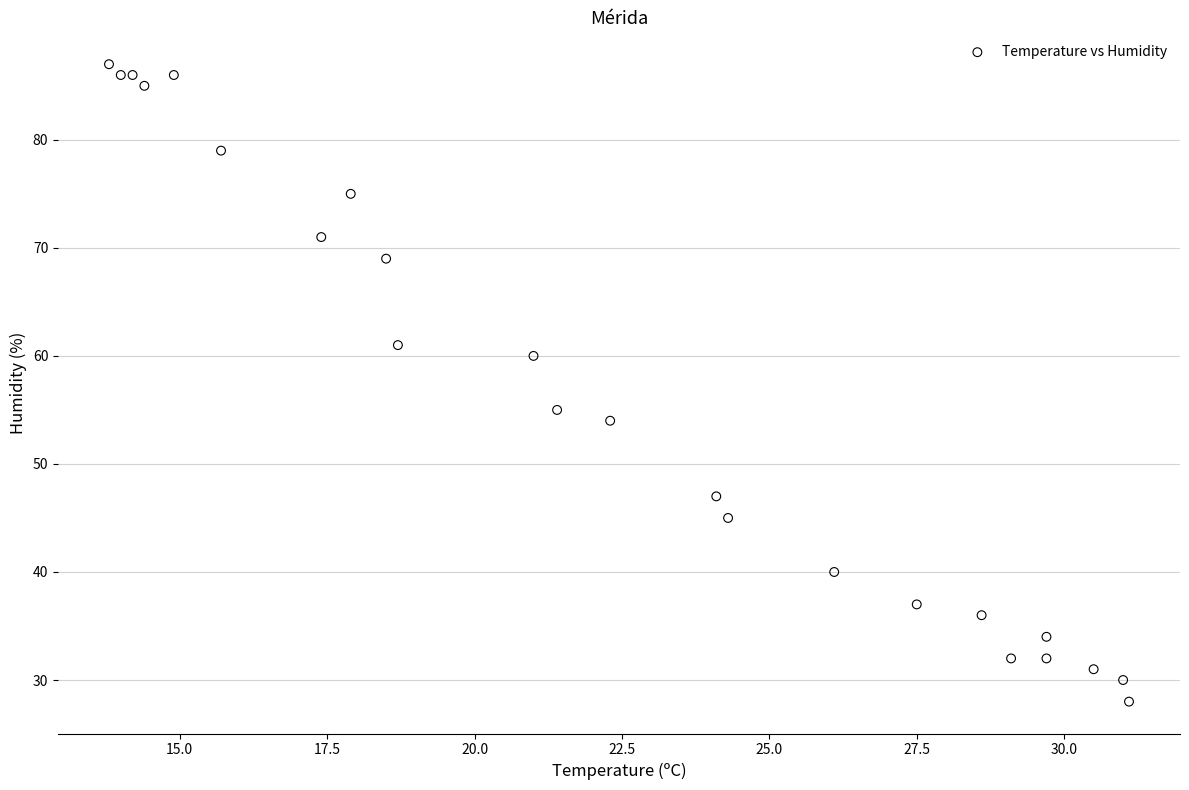

What Y value in the scatter plot is closest to 57?

55